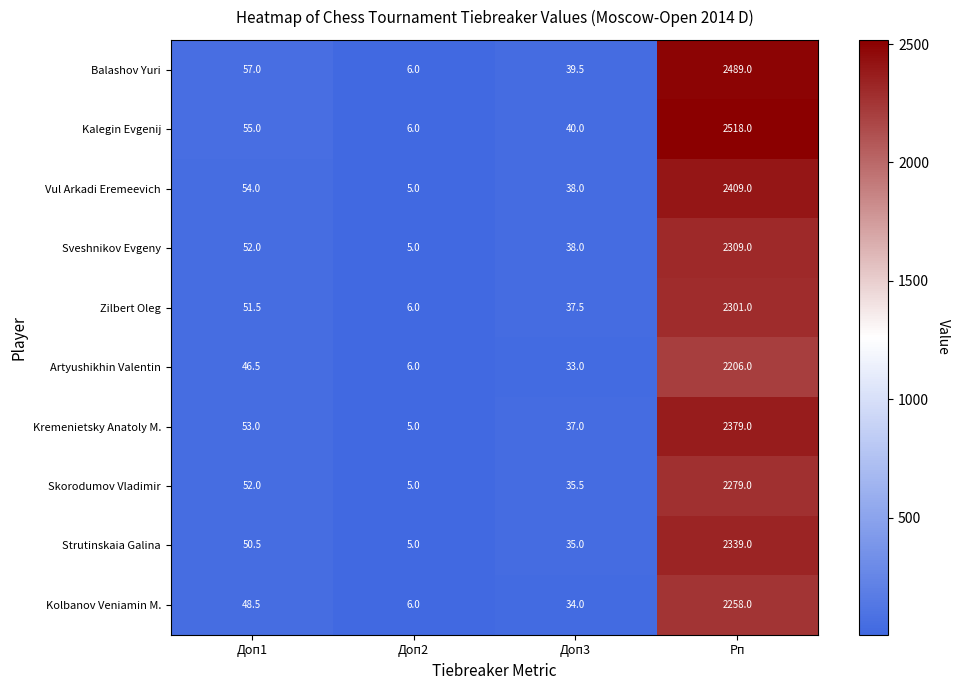

At how many categories does at least one series exceed 1154?

1